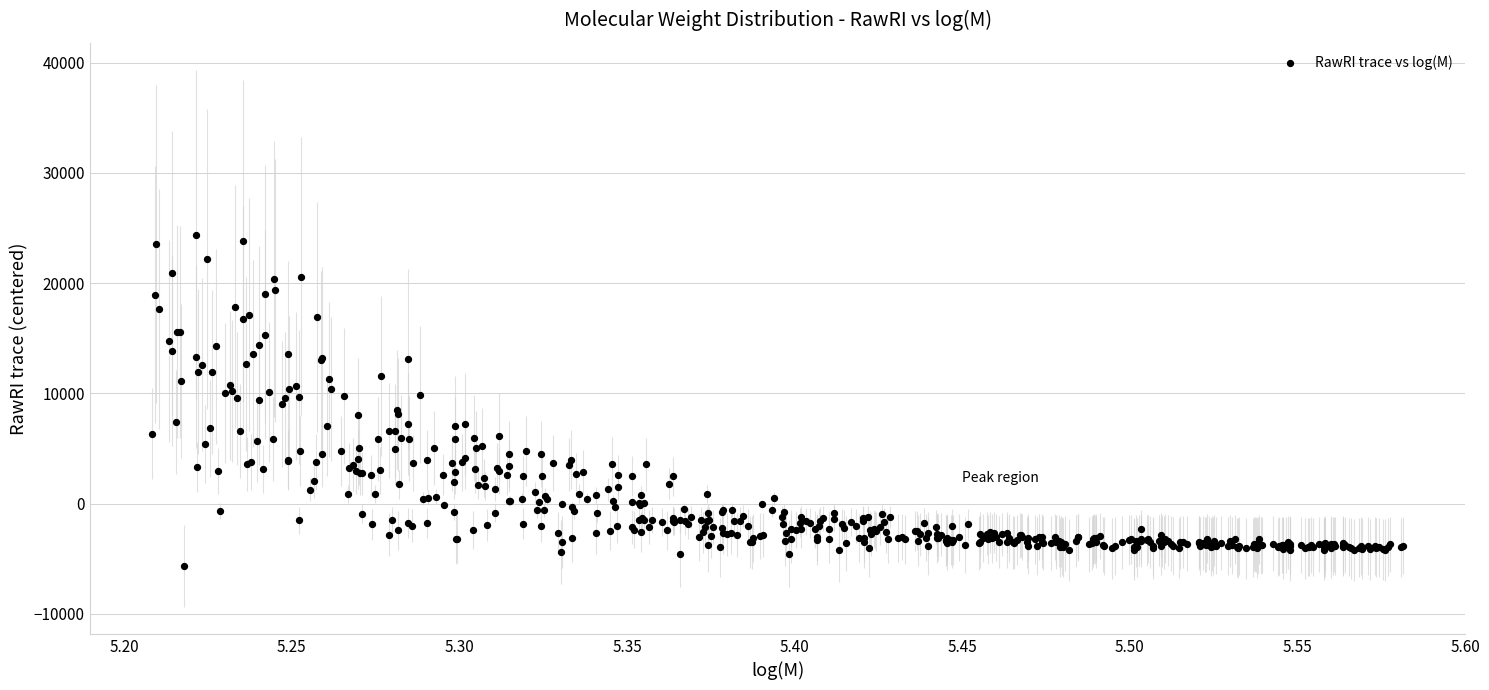

What is the range of X values (max minus min)?

0.4